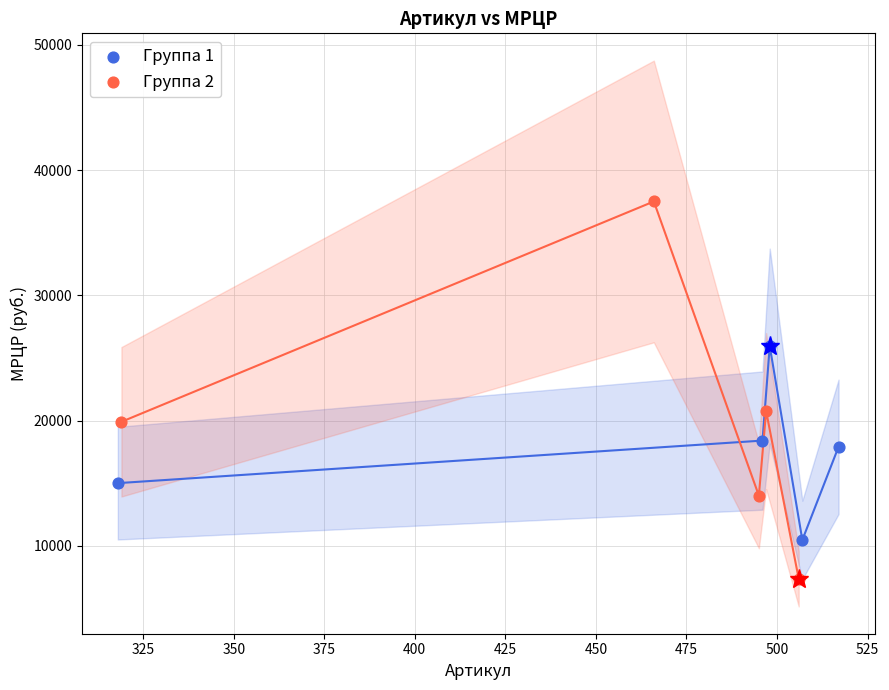

Which series has the widest spread of Y values?

Группа 2